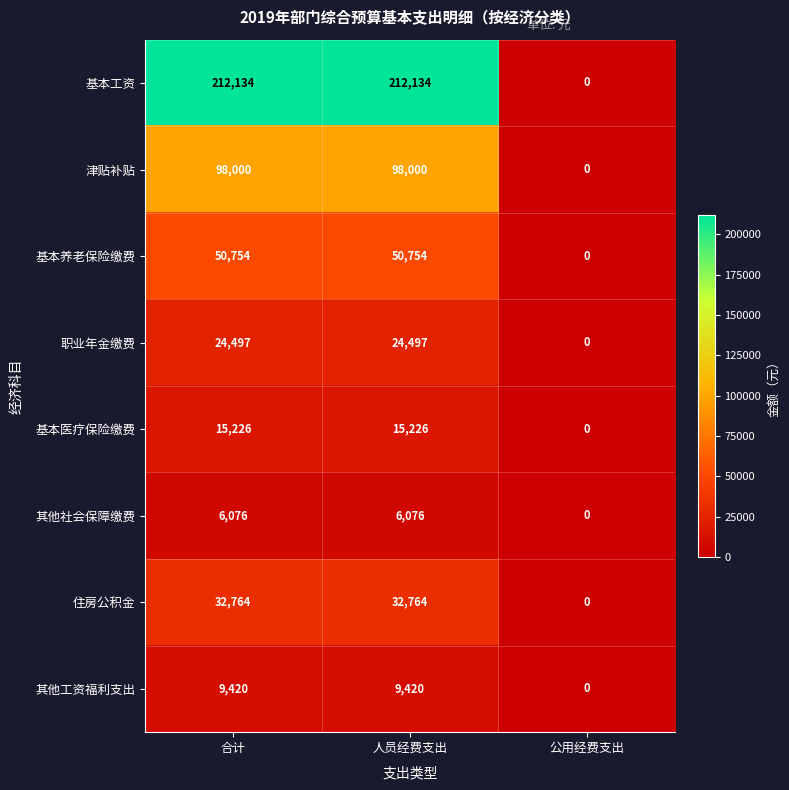

Rank the series by their maximum value, from lowest to highest.

其他社会保障缴费, 其他工资福利支出, 基本医疗保险缴费, 职业年金缴费, 住房公积金, 基本养老保险缴费, 津贴补贴, 基本工资